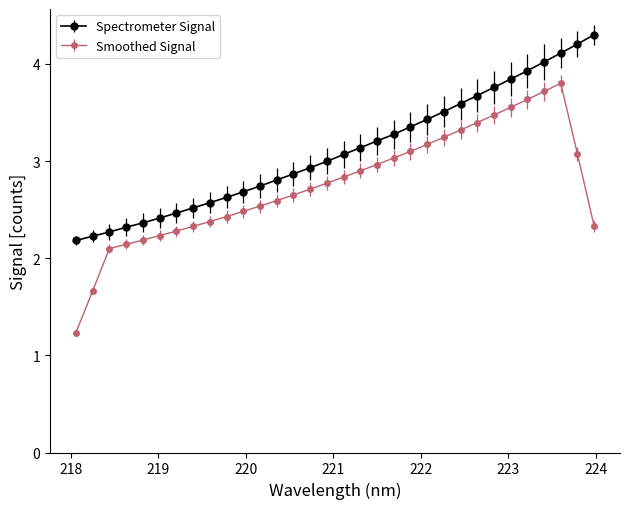

What is the value of the Spectrometer Signal point at the 26th from the left?

3.8